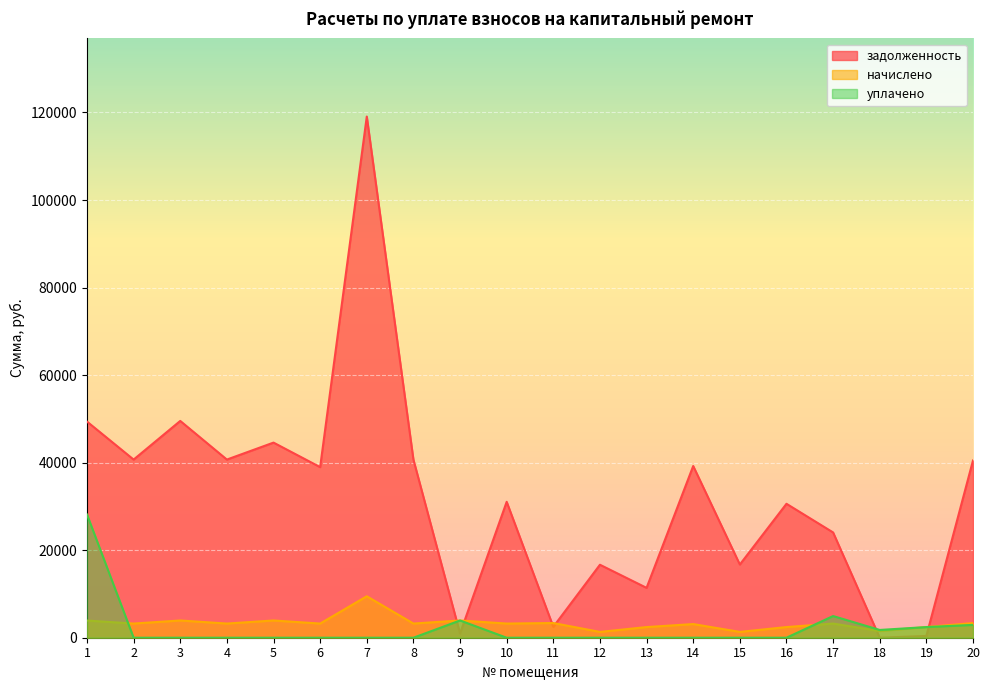

Does the chart display data point markers on the line(s)?

No